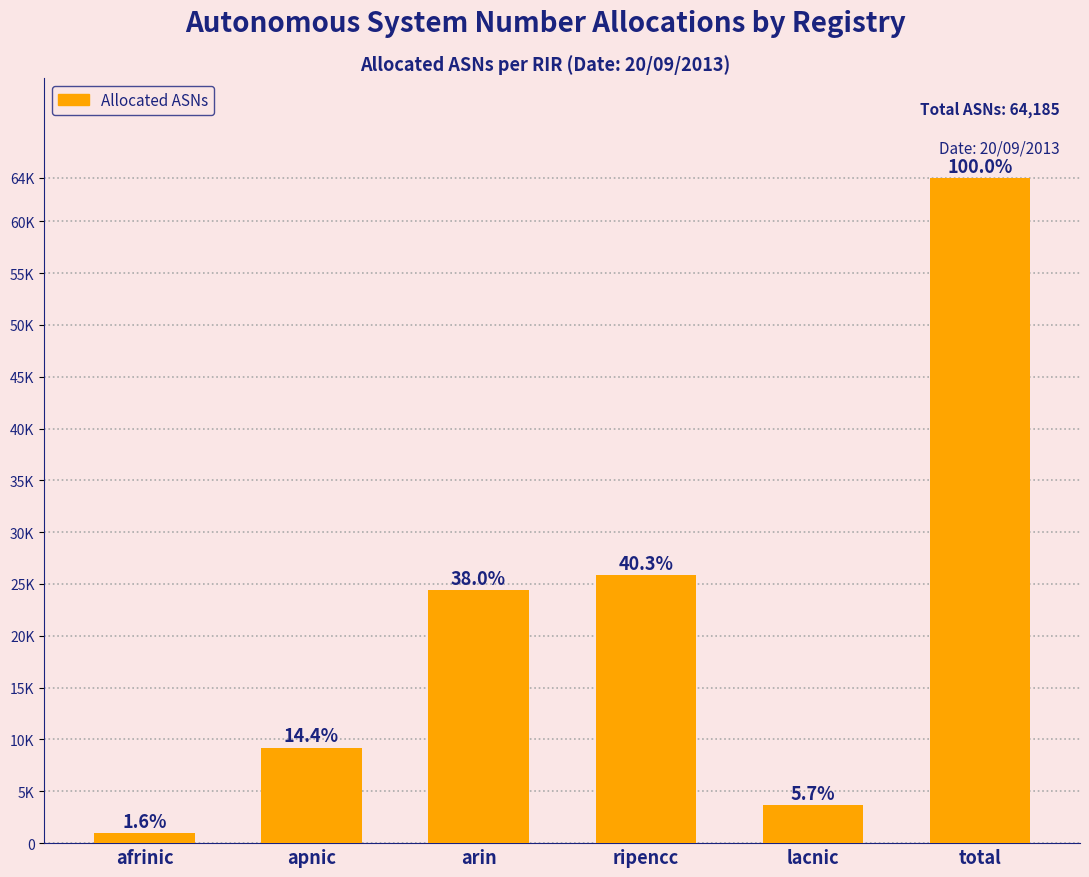

What is the sum of all values?

128370